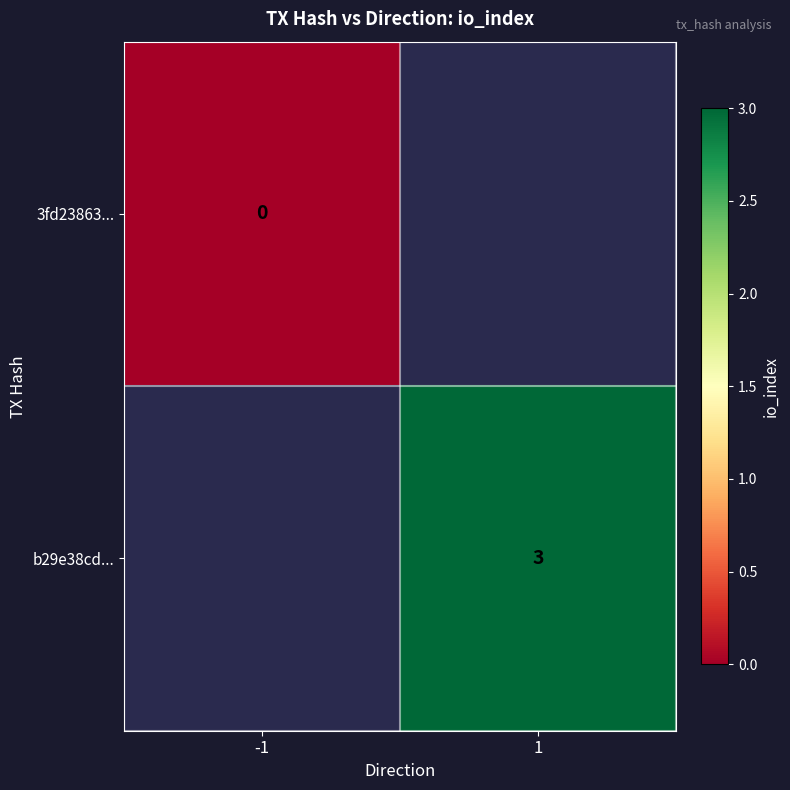

True or false: b29e38cd... has a value of 5 at 1.

False